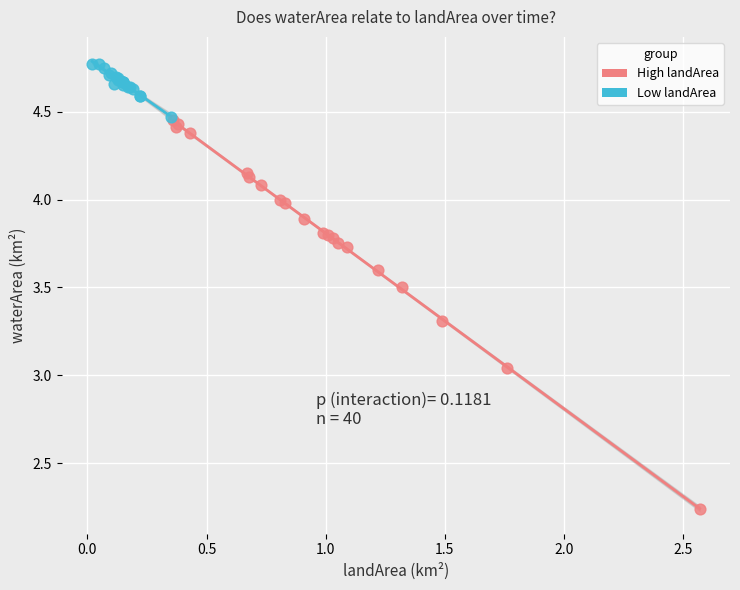

Which series contains the lowest Y value?

High landArea